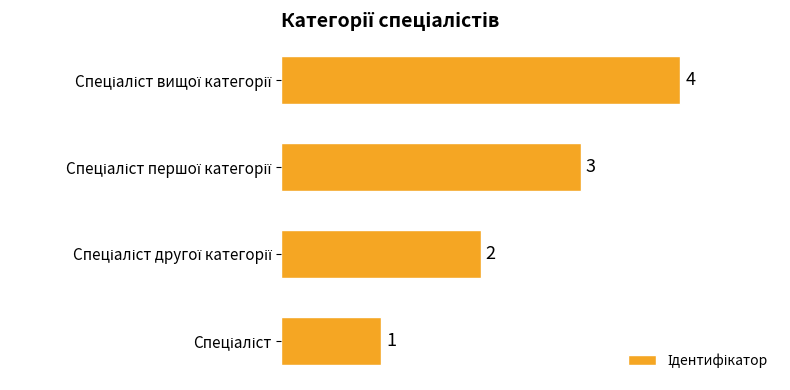

What is the difference between the maximum and minimum values?

3